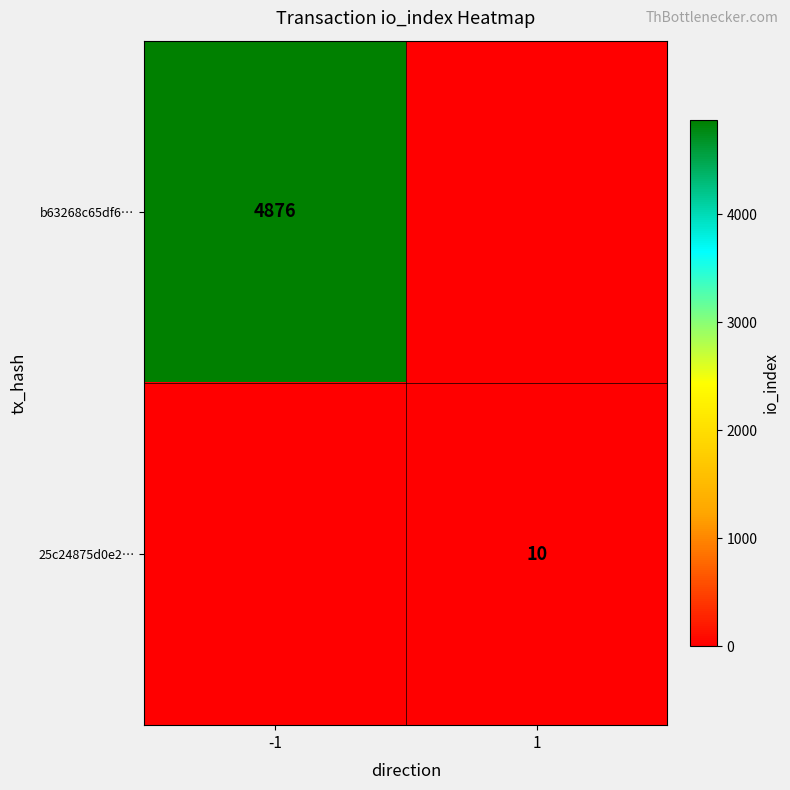

True or false: 25c24875d0e2… has a value of 10 at 1.

True